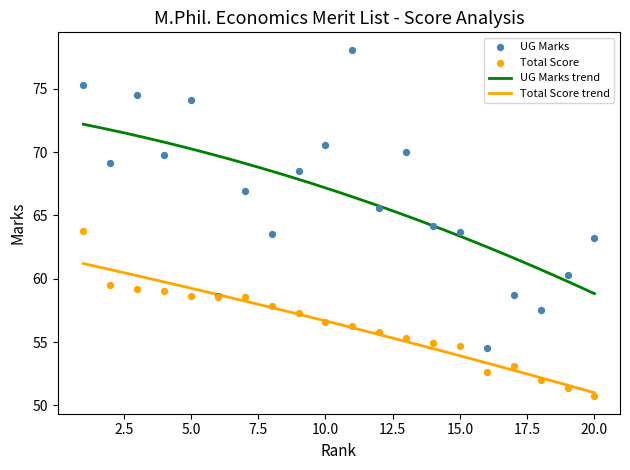

Which series has the largest total across all categories?

UG Marks